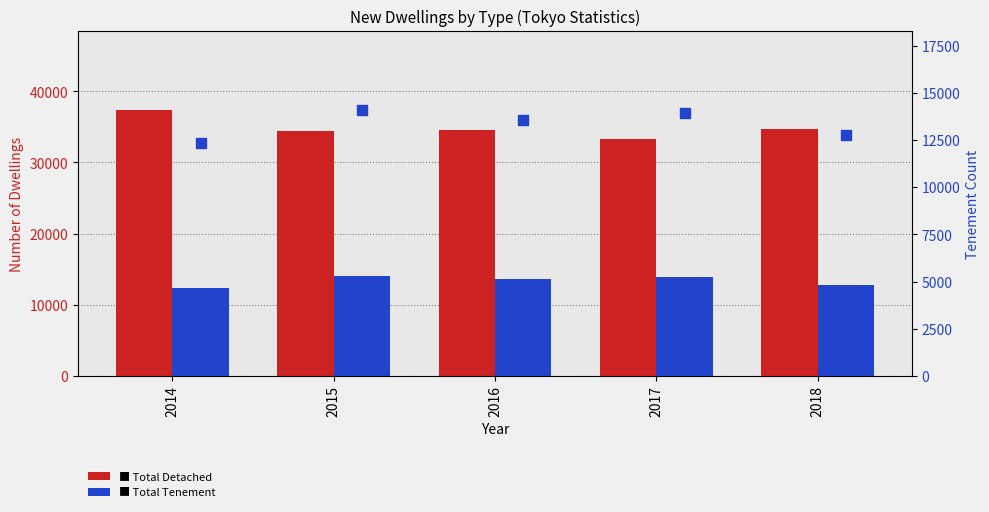

At which category is the sum across all series the highest?

2015